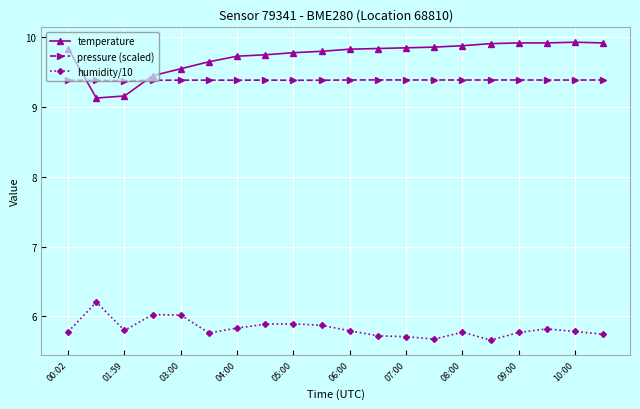

What is the sum of all humidity/10 values?

116.5